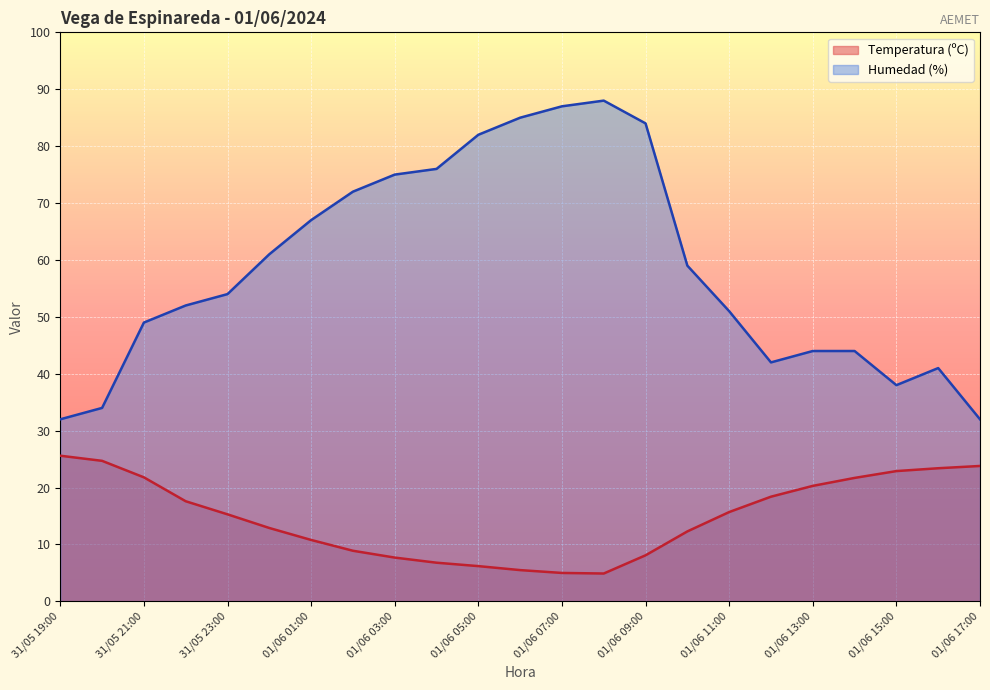

What are all the series names shown in the legend?

Temperatura (ºC), Humedad (%)